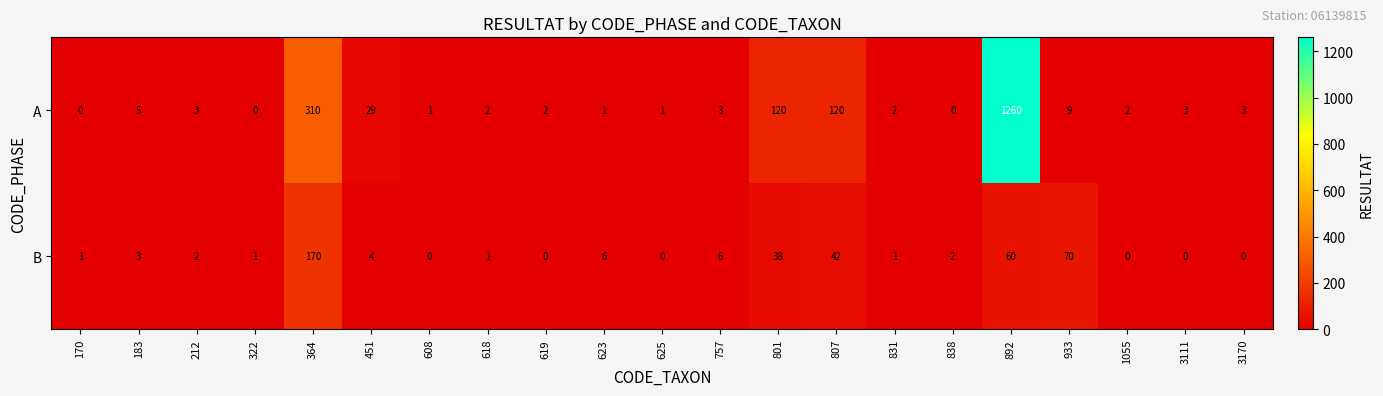

At which category is the sum across all series the highest?

892